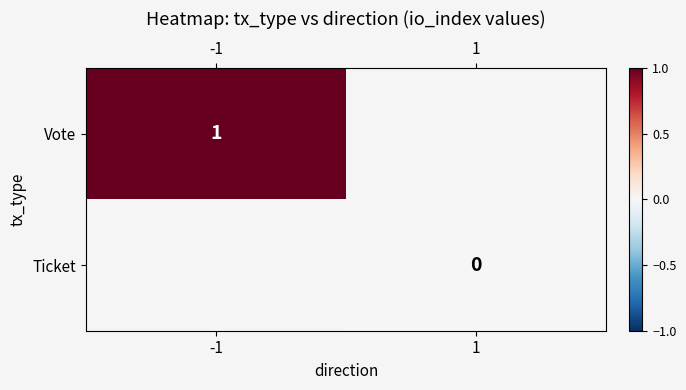

Is the value of Ticket at 1 greater than the value of Vote at -1?

No